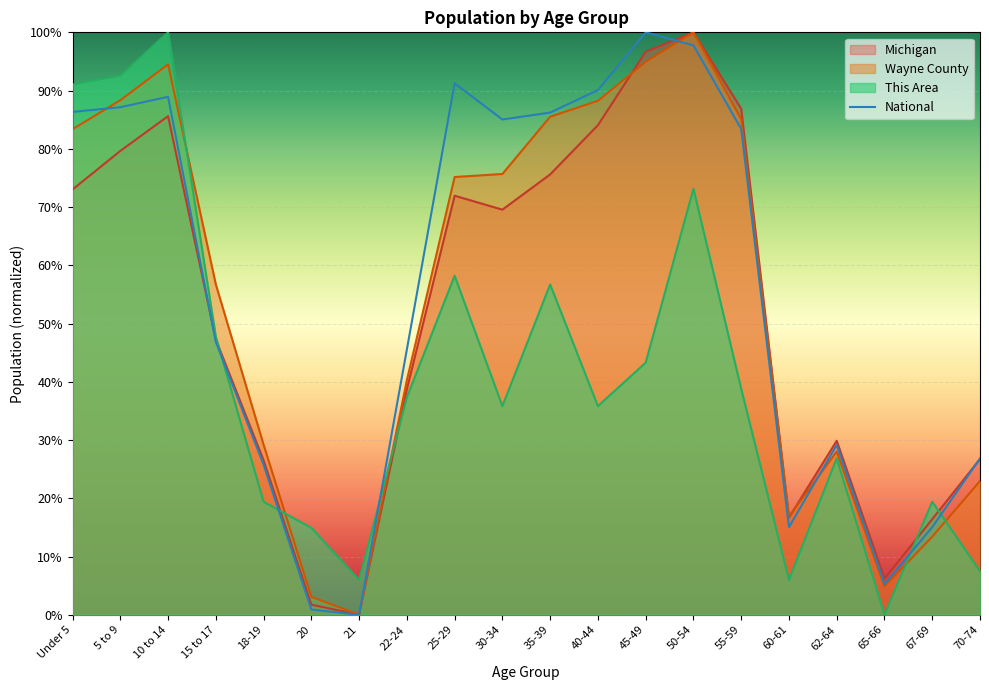

How many lines are shown in the chart?

4